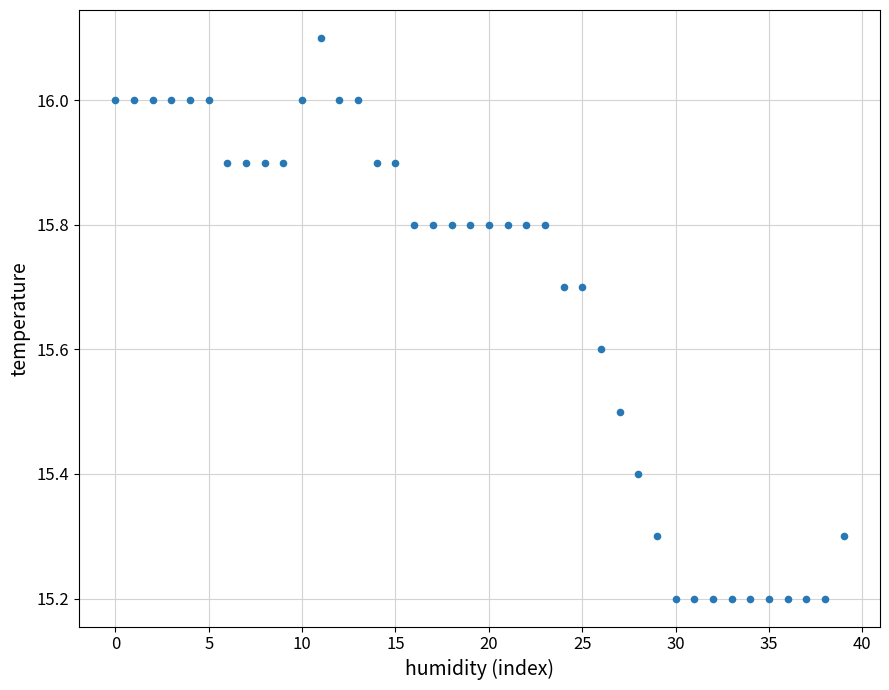

What is the range of Y values (max minus min)?

0.9